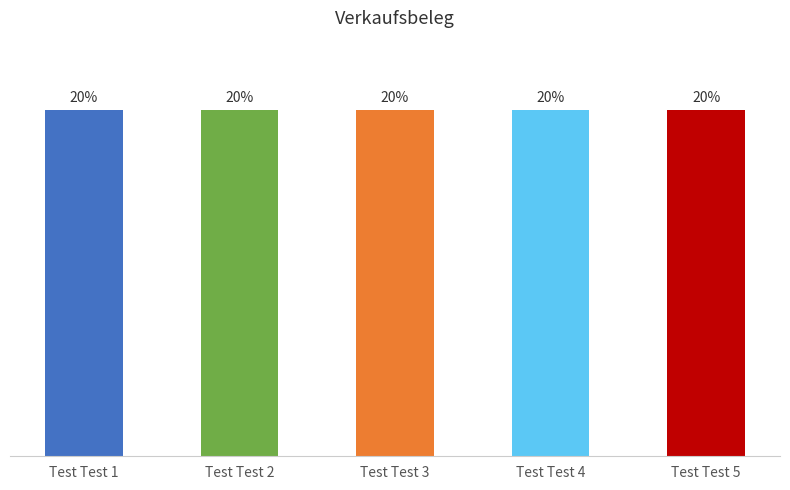

Does the chart contain any negative values?

No